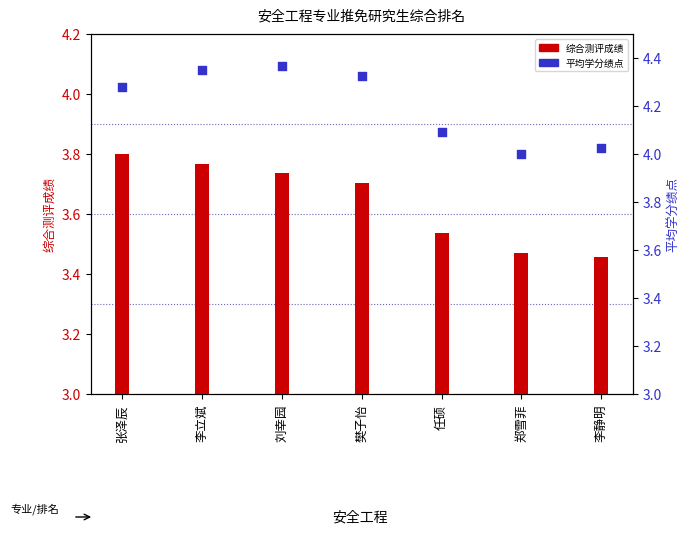

Which series contains the lowest Y value?

综合测评成绩